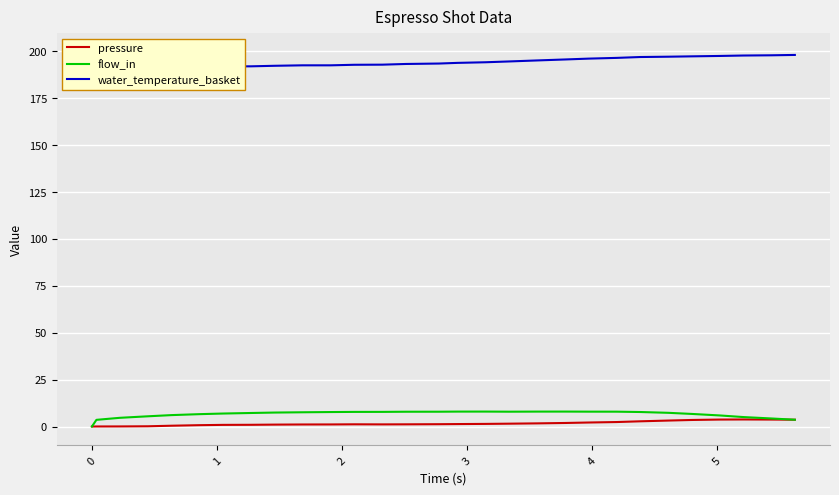

Is this an area chart (filled region under the line)?

No